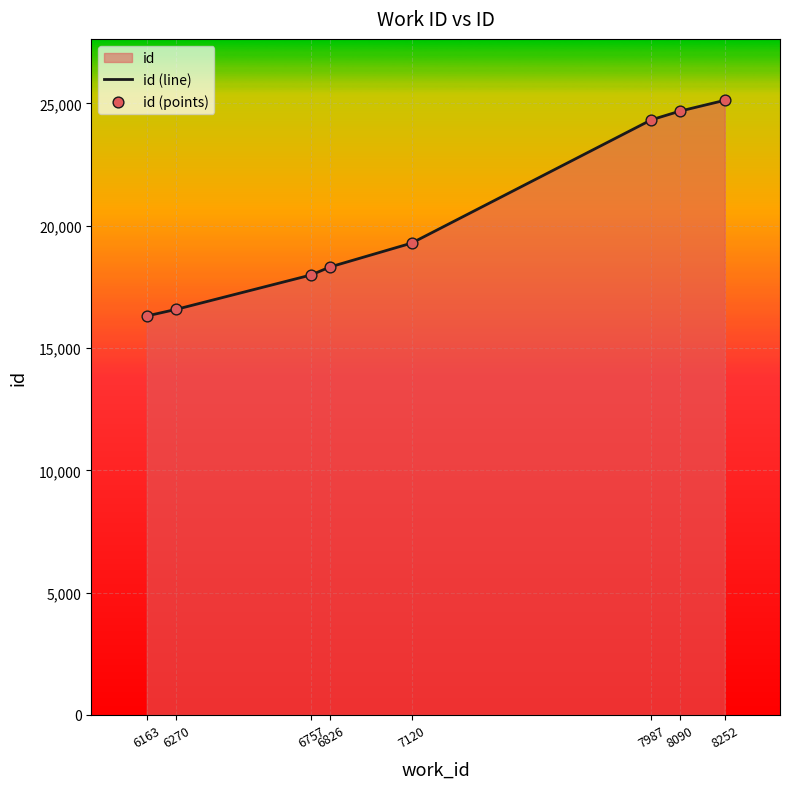

Which series contains the highest Y value?

id (line)